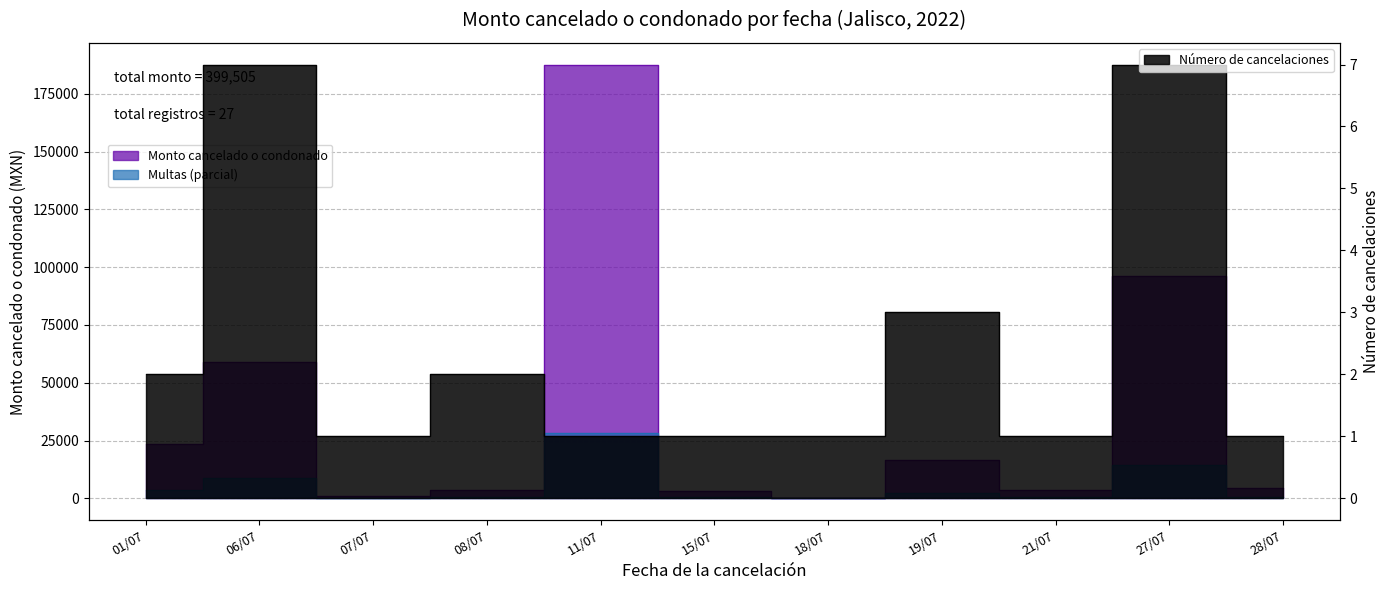

Where does the Monto cancelado o condonado series first go above 697?

01/07